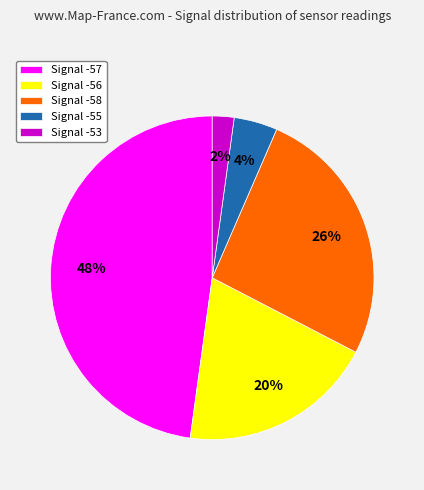

Does Signal -57 represent more than half of the total?

No